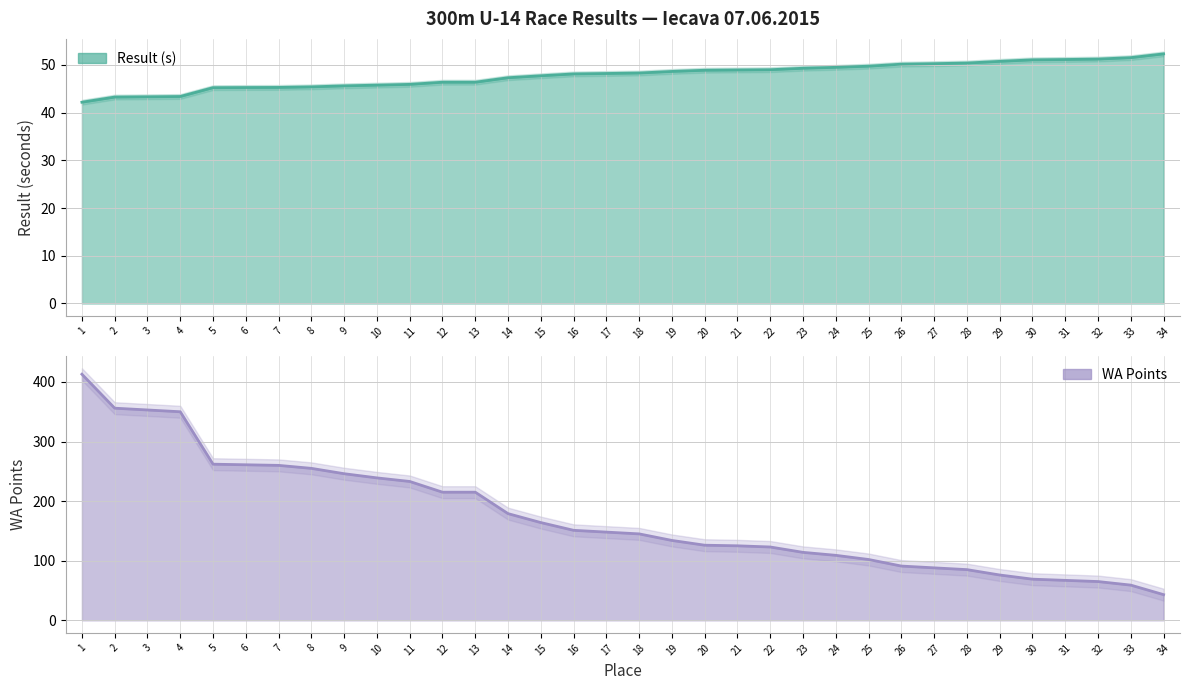

What is the spread (max minus min) of values at 15?

116.3